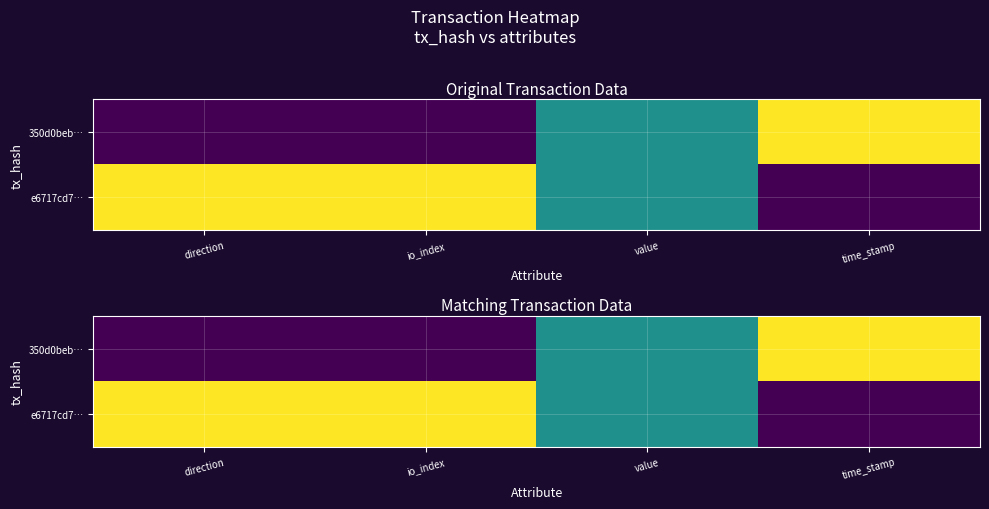

The 350d0beb… series shows -0.5 at direction. True or false?

False